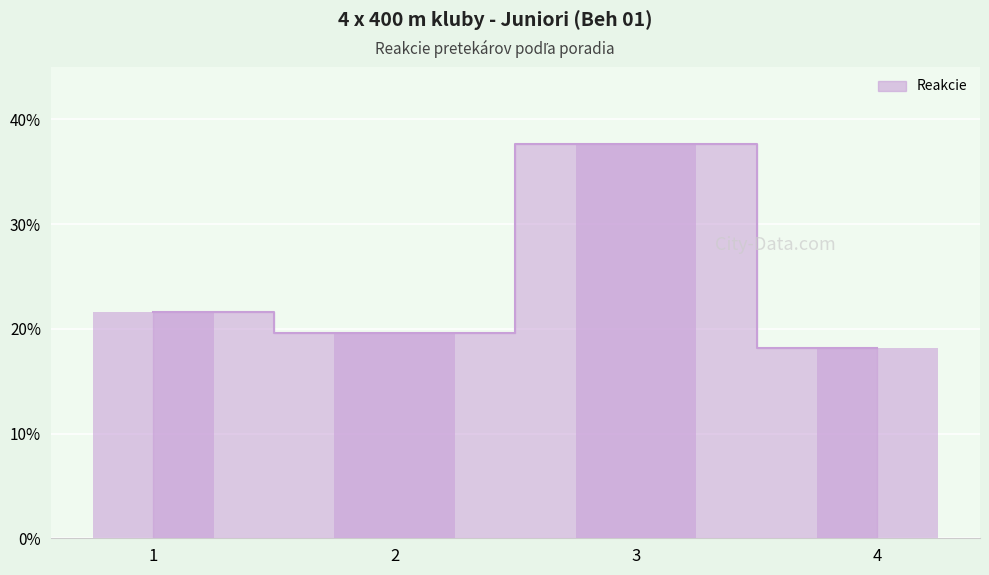

Reading right to left, transcribe all the data shown in this chart.

4=0.2	3=0.4	2=0.2	1=0.2